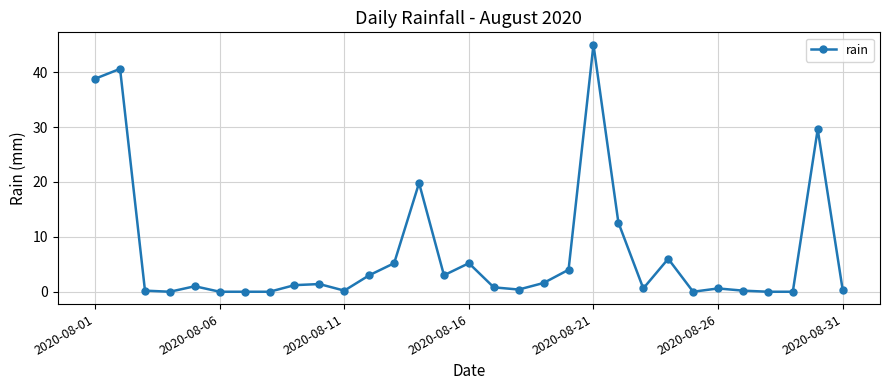

True or false: there are more than 0 points higher than both neighbors.

True